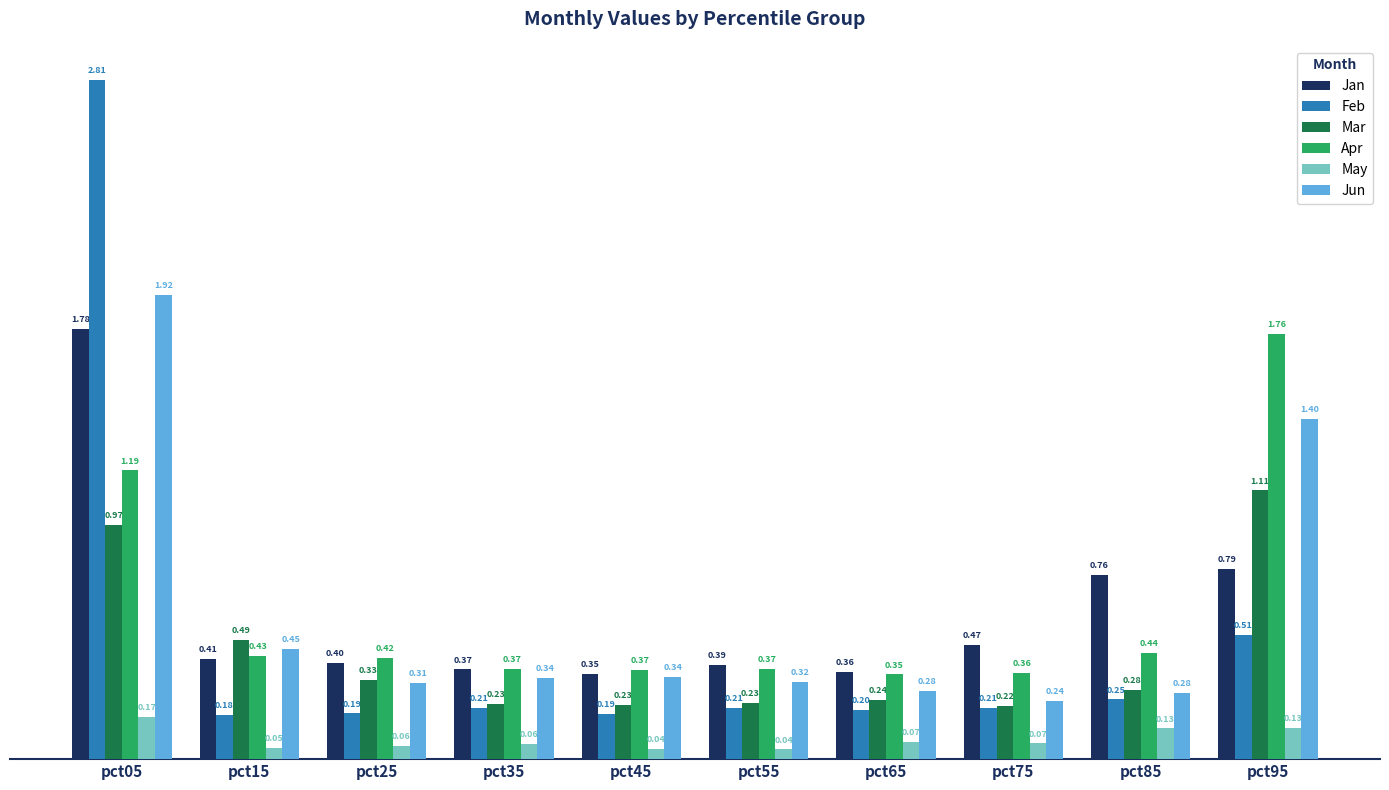

Which series changed the most between pct15 and pct35?

Mar